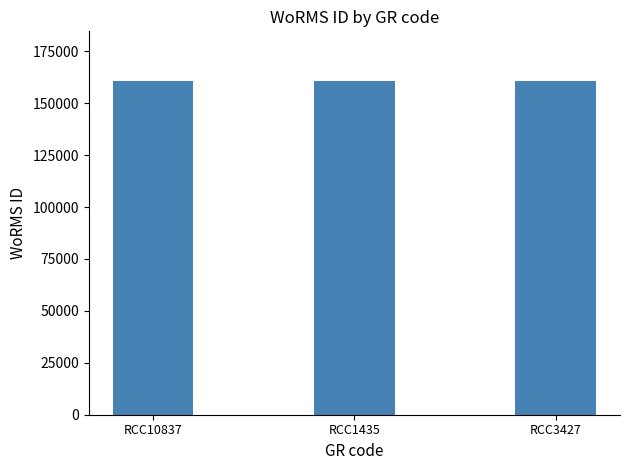

Read the value at RCC10837.

160563